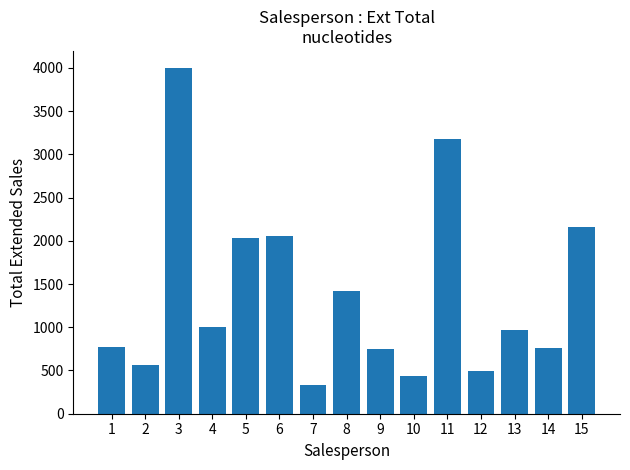

Are the bars grouped side by side (vs. stacked)?

No